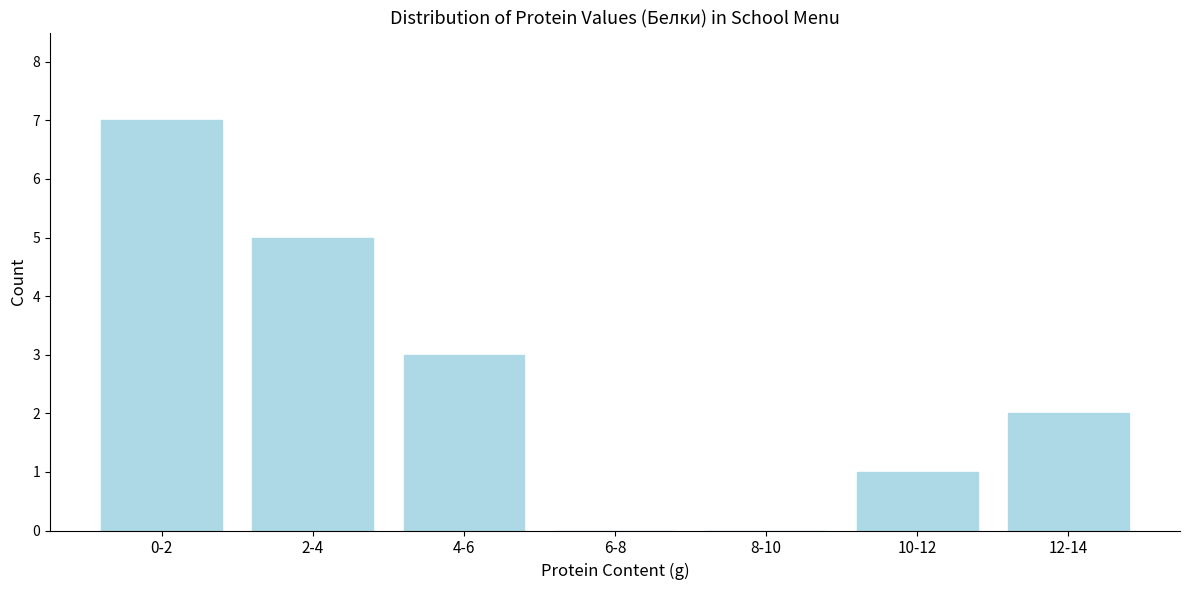

Reading right to left, transcribe all the data shown in this chart.

12-14=2	10-12=1	8-10=0	6-8=0	4-6=3	2-4=5	0-2=7